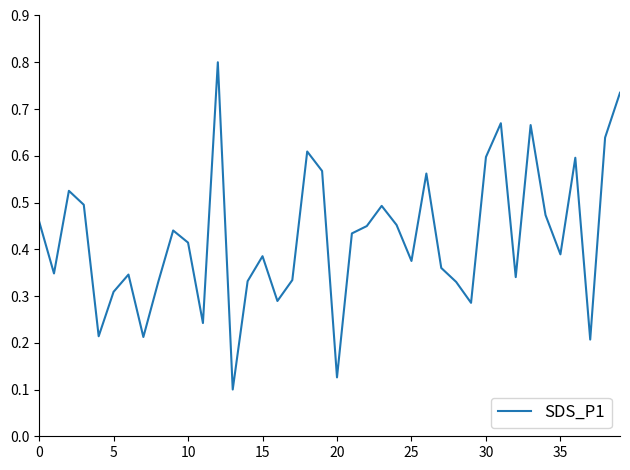

What is the maximum value shown in the chart?

0.8